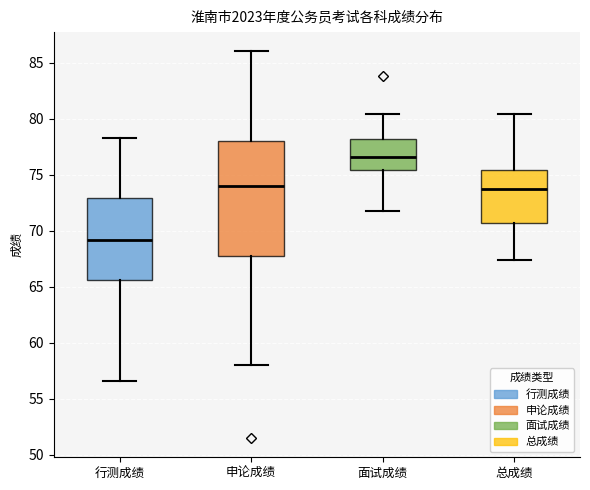

Comparing the boxes themselves (not the whiskers), which one is the tallest?

申论成绩